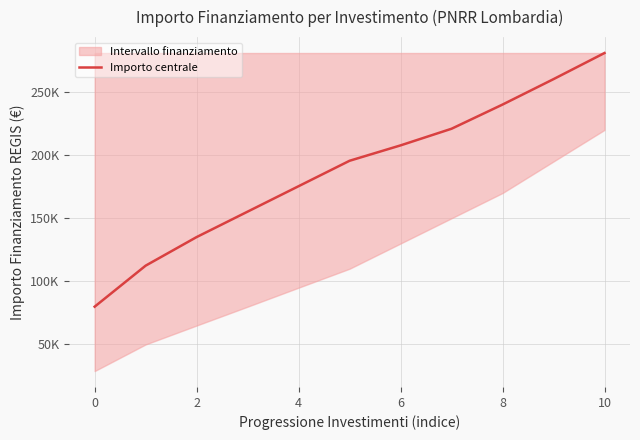

What is the smallest value displayed?

79922